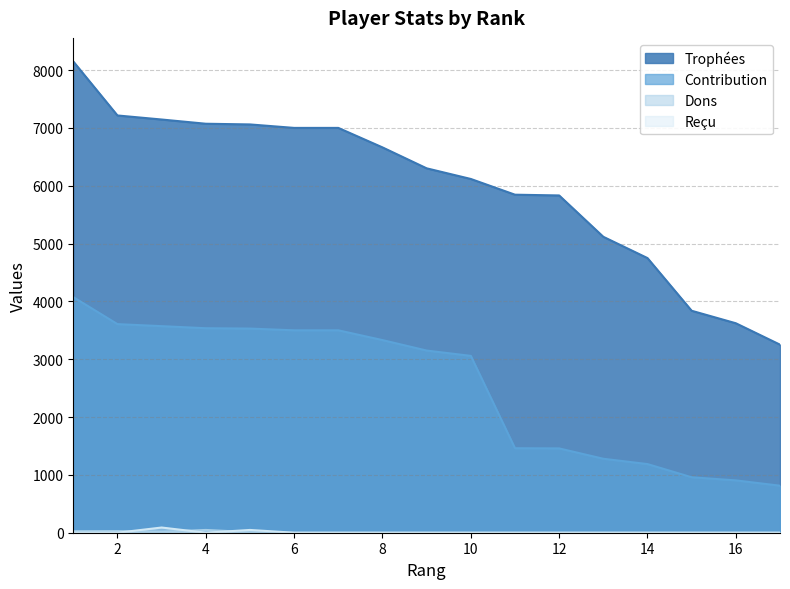

True or false: Contribution has more than 0 points higher than both neighbors.

False